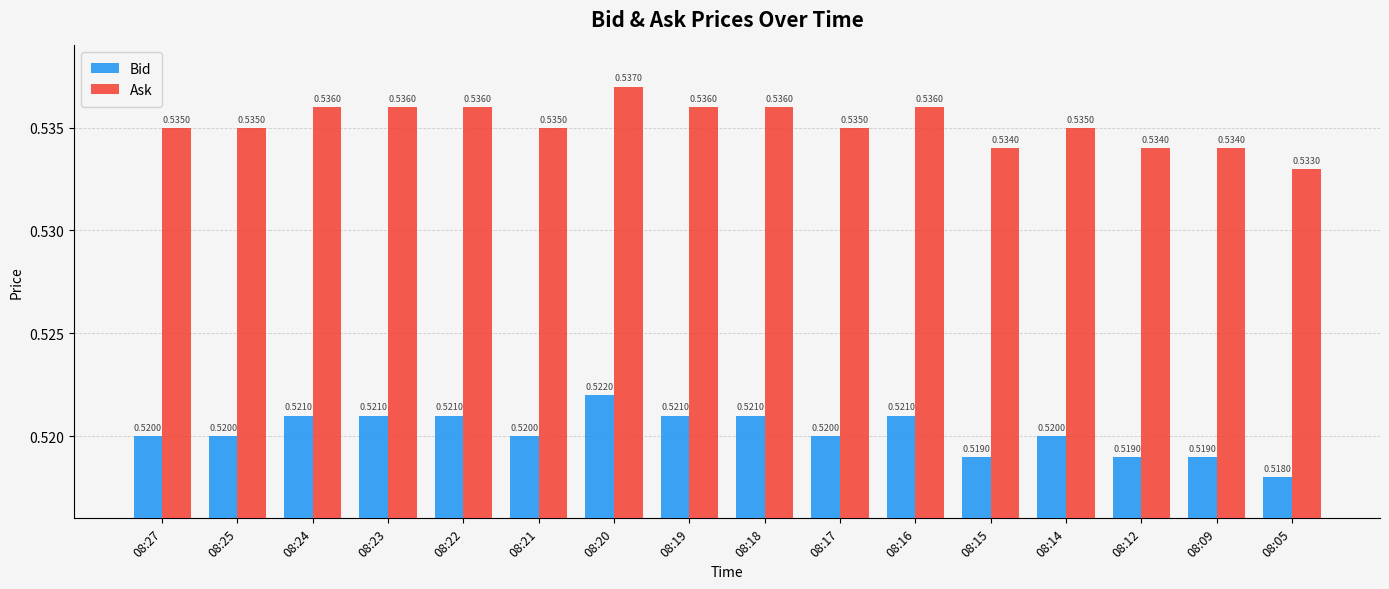

Which series has the largest total across all categories?

Ask